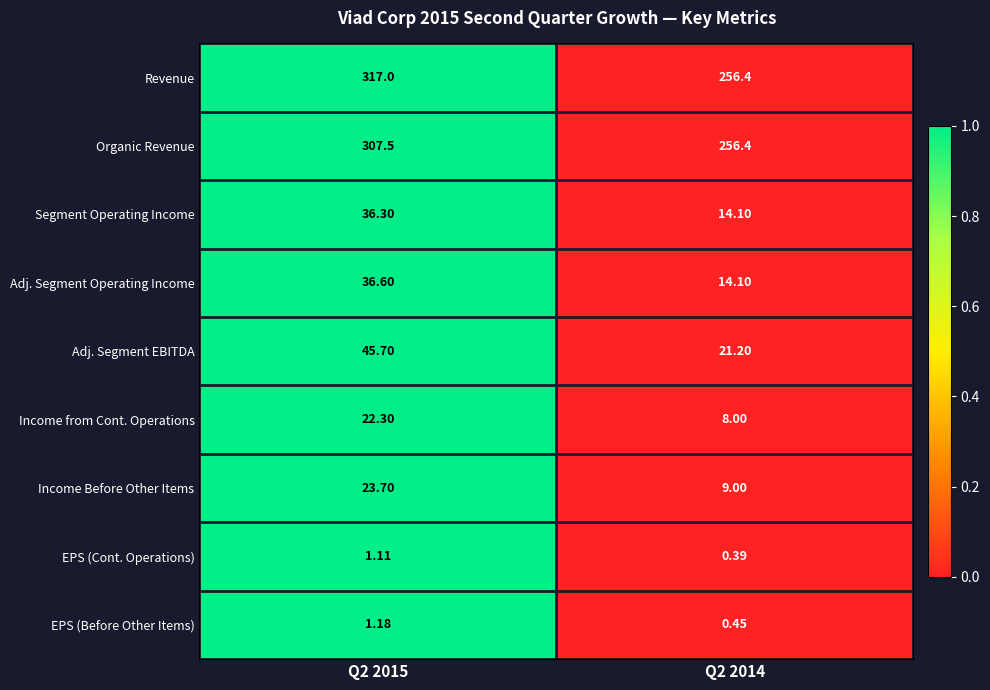

Which series changed the most between Q2 2015 and Q2 2014?

Revenue